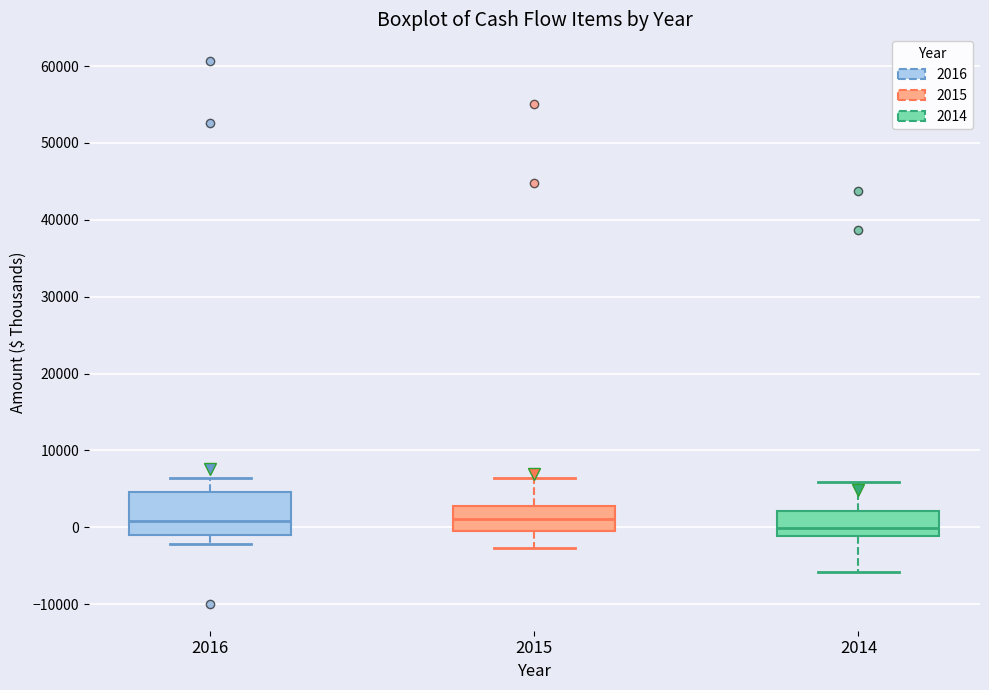

Where is the lower edge of the box at x = 2014 on the y-axis? The values are not printed on the chart, so give them approximately, as read against the axis.

-1000